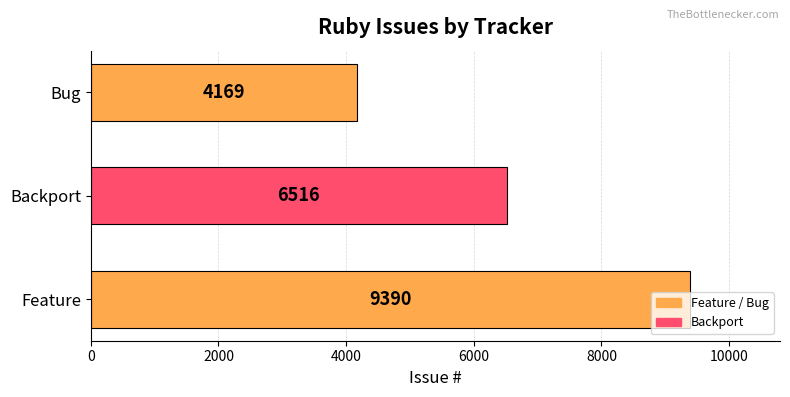

The value at Bug is 2786. True or false?

False